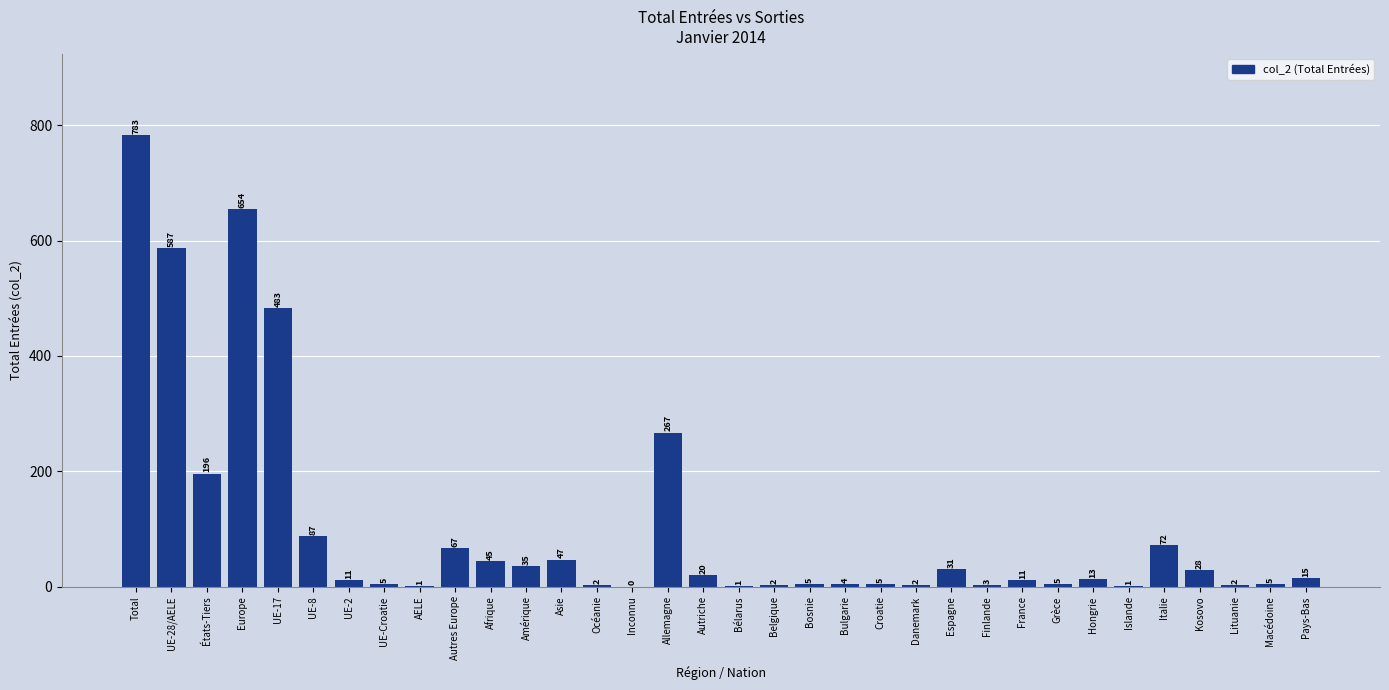

Reading right to left, extract all data points from this chart.

Pays-Bas=15	Macédoine=5	Lituanie=2	Kosovo=28	Italie=72	Islande=1	Hongrie=13	Grèce=5	France=11	Finlande=3	Espagne=31	Danemark=2	Croatie=5	Bulgarie=4	Bosnie=5	Belgique=2	Bélarus=1	Autriche=20	Allemagne=267	Inconnu=0	Océanie=2	Asie=47	Amérique=35	Afrique=45	Autres Europe=67	AELE=1	UE-Croatie=5	UE-2=11	UE-8=87	UE-17=483	Europe=654	États-Tiers=196	UE-28/AELE=587	Total=783